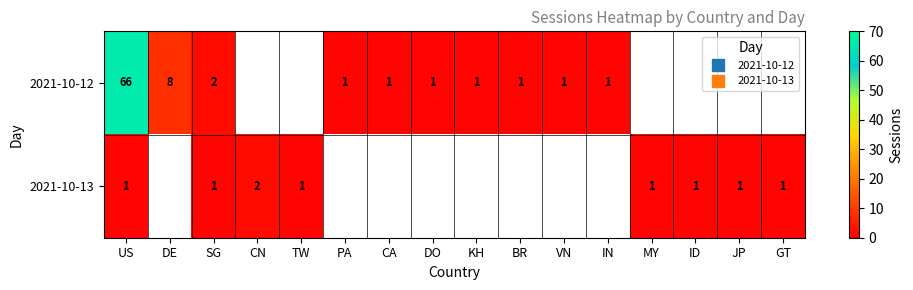

At which category is the sum across all series the highest?

US